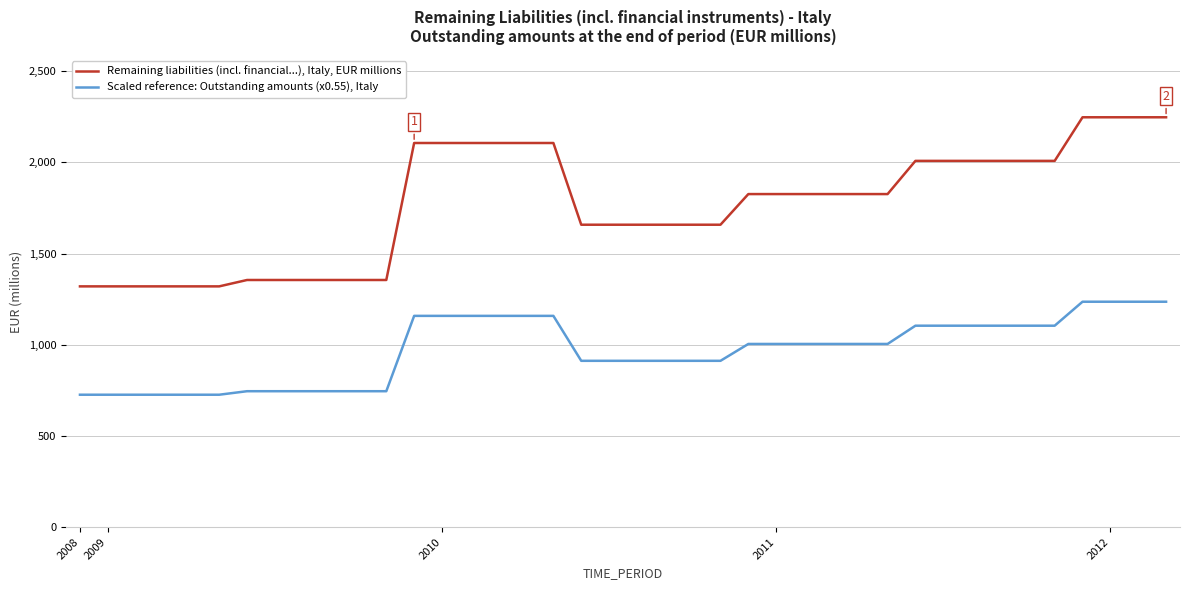

Is this an area chart (filled region under the line)?

No